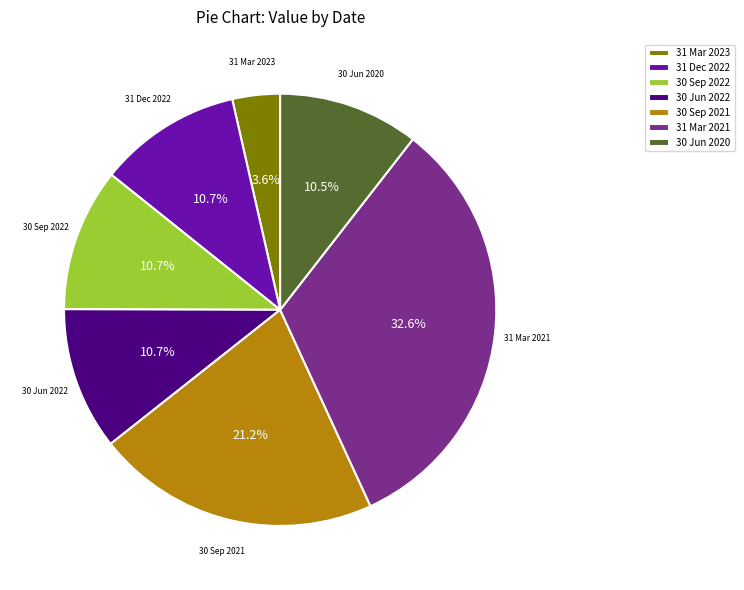

Is it true that 30 Sep 2021 is 8% of the pie?

False